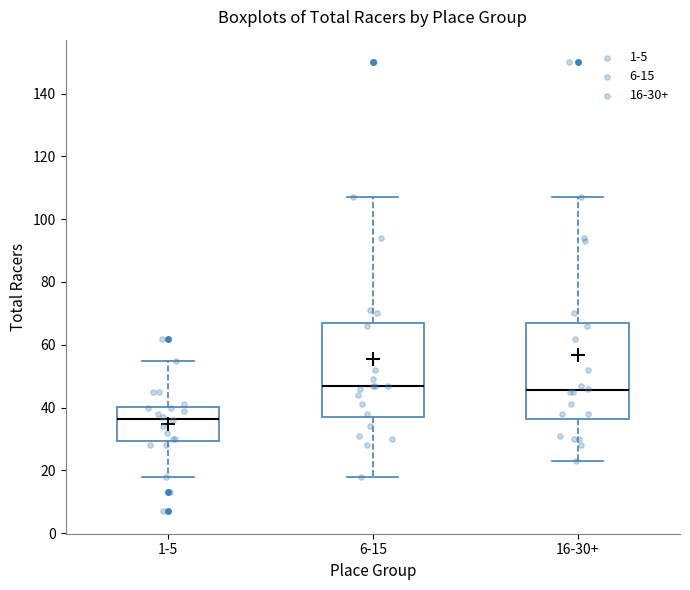

Reading left to right, transcribe this box plot: for each box, give where its median line is, the range the box spans, and where its two whiskers end, as read against the y-axis. The values are not printed on the chart, so give them approximately, as read against the axis.

1-5: median 36, box 30 to 40, whiskers 18 to 56
6-15: median 48, box 38 to 68, whiskers 18 to 108
16-30+: median 46, box 36 to 68, whiskers 24 to 108